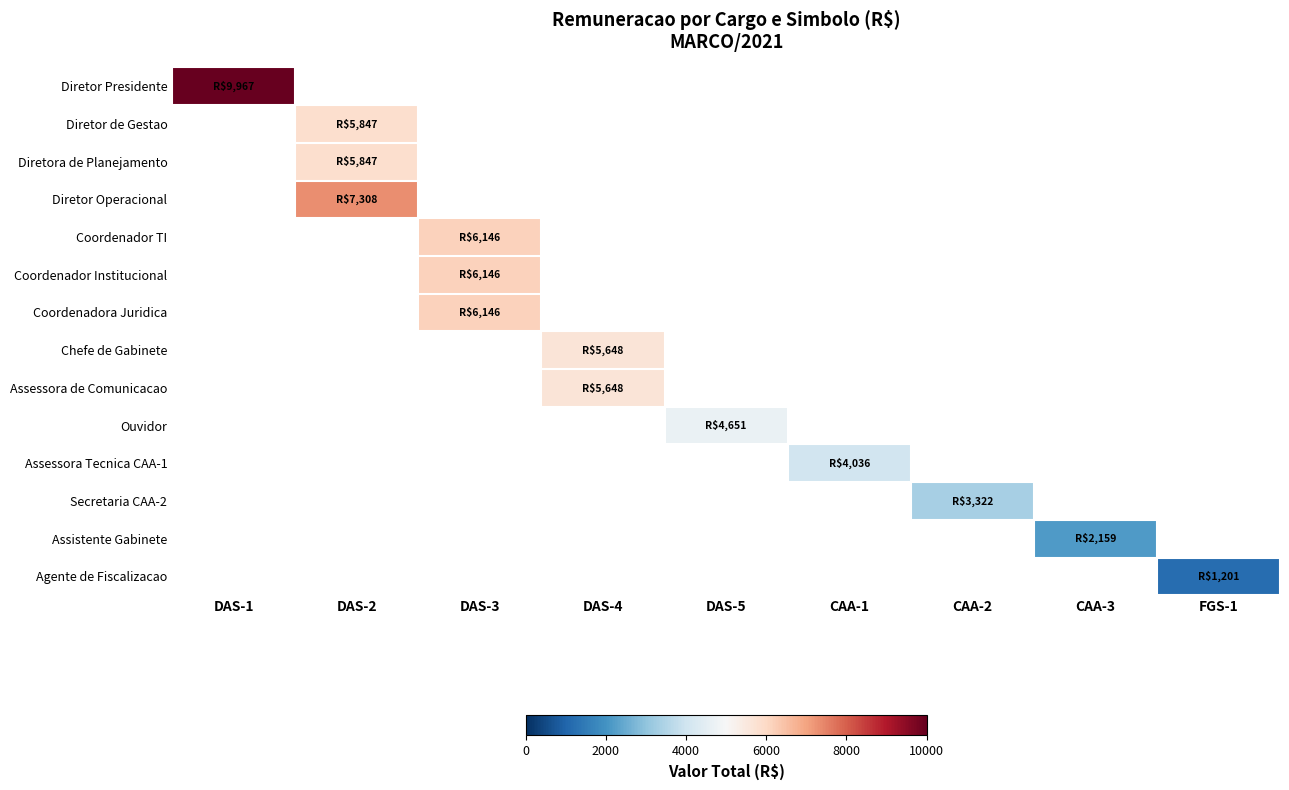

How many series are shown in this chart?

14